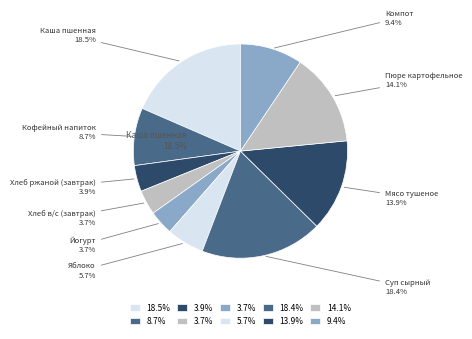

Is there any slice that represents more than half of the pie?

No